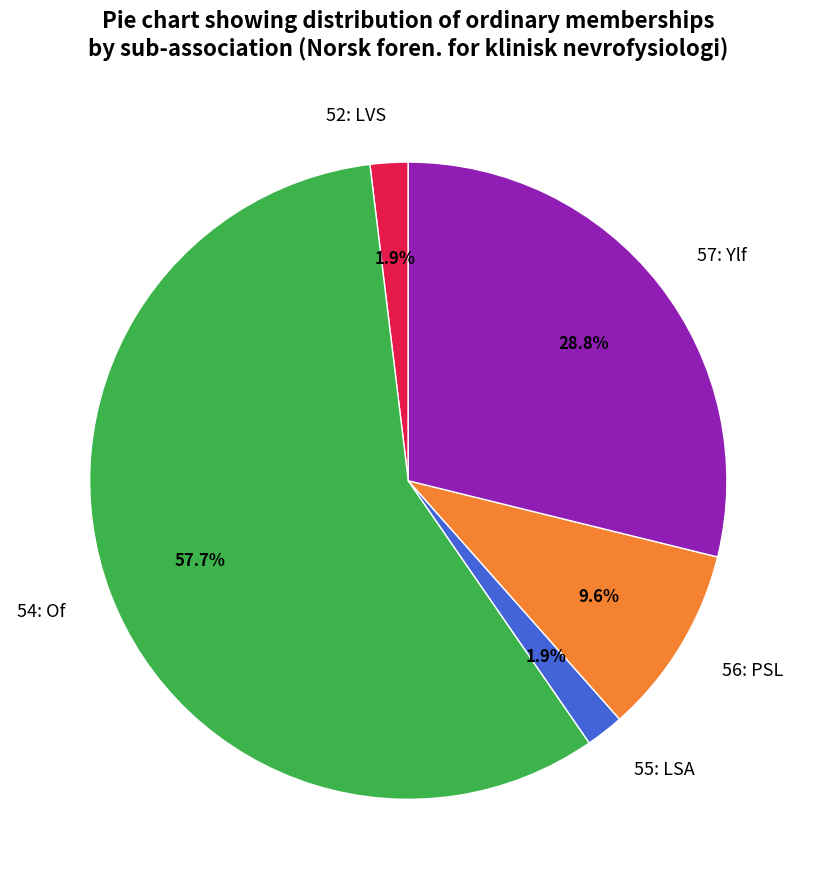

Is the sum of 52: LVS and 54: Of greater than half?

Yes